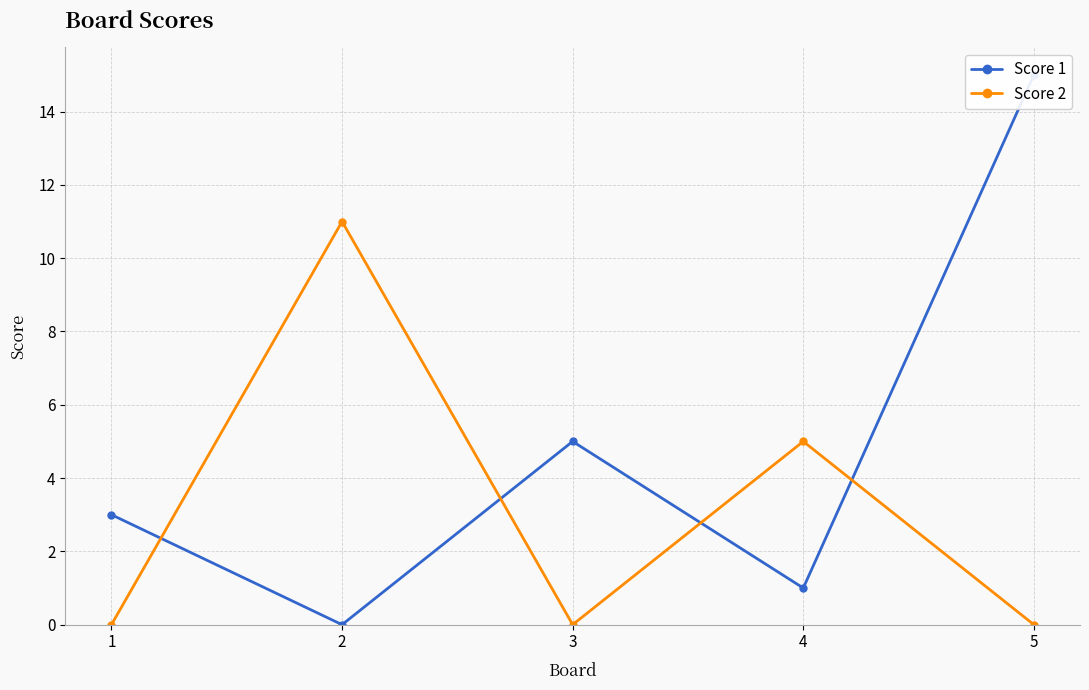

What is the difference between the highest and lowest values at 4?

4